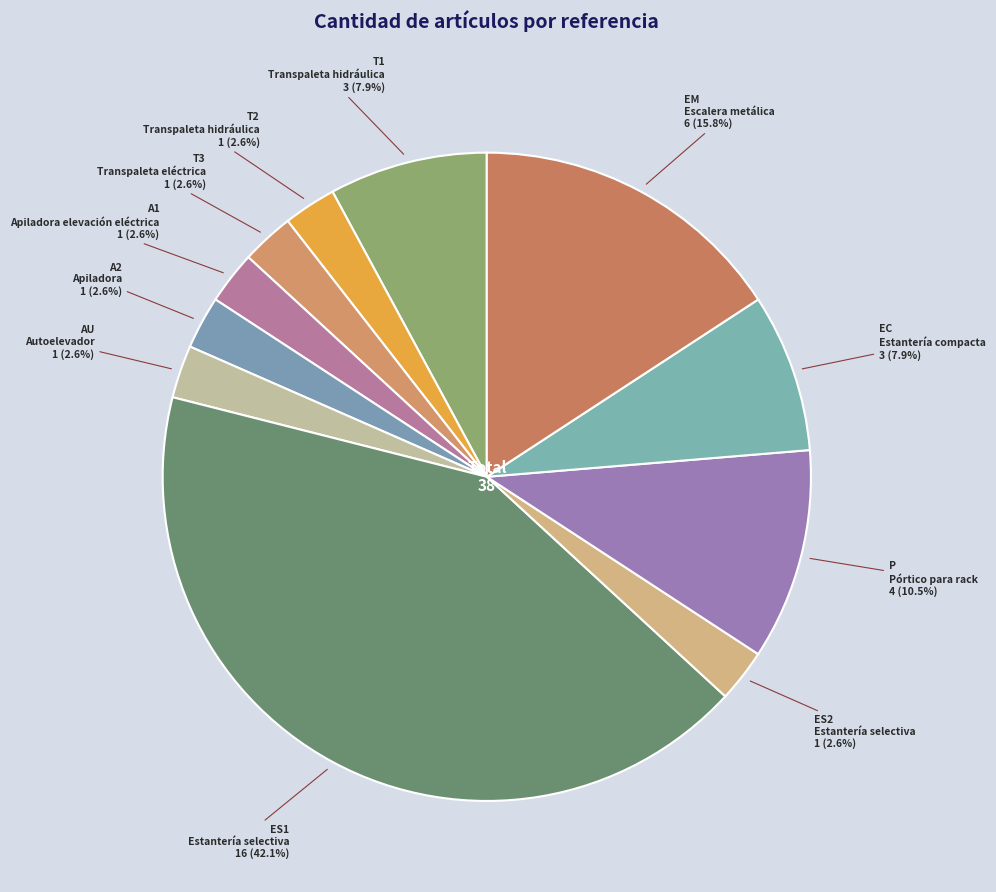

To the nearest percent, what is the difference between the largest and smallest slice percentages?

39%